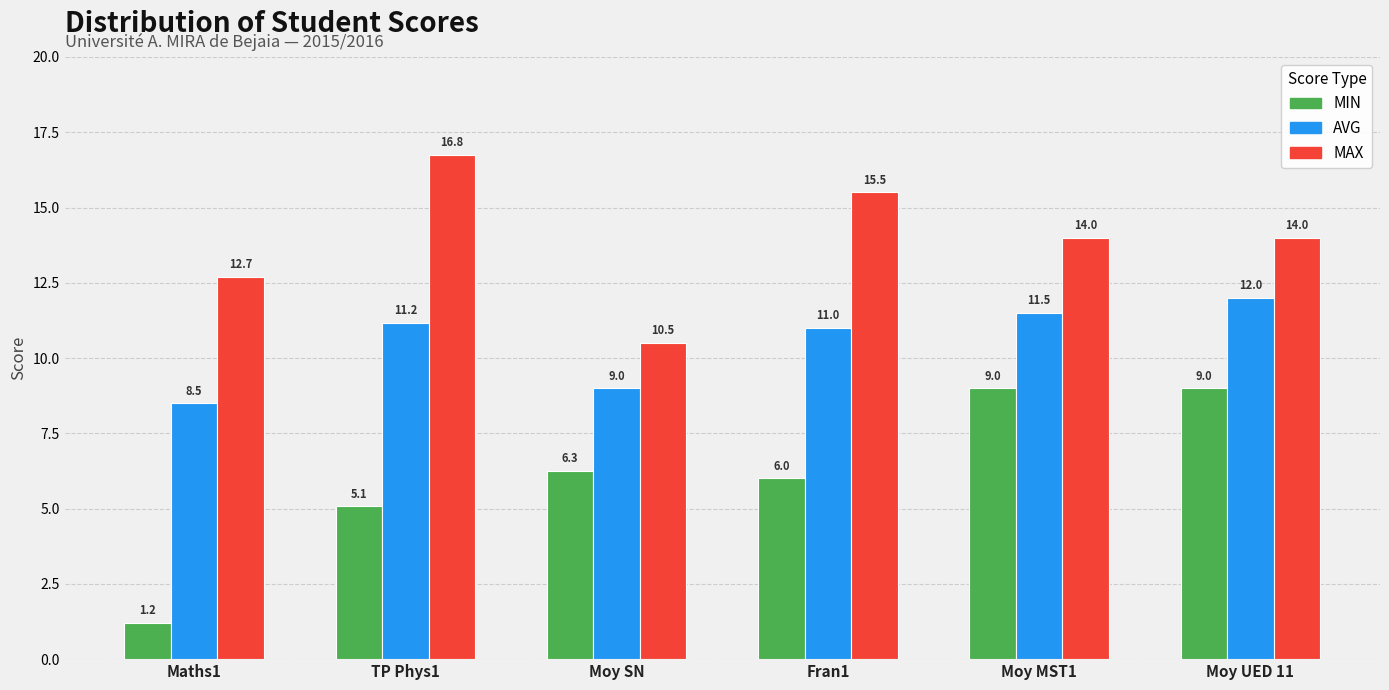

Where is MIN nearest to the value 5?

TP Phys1